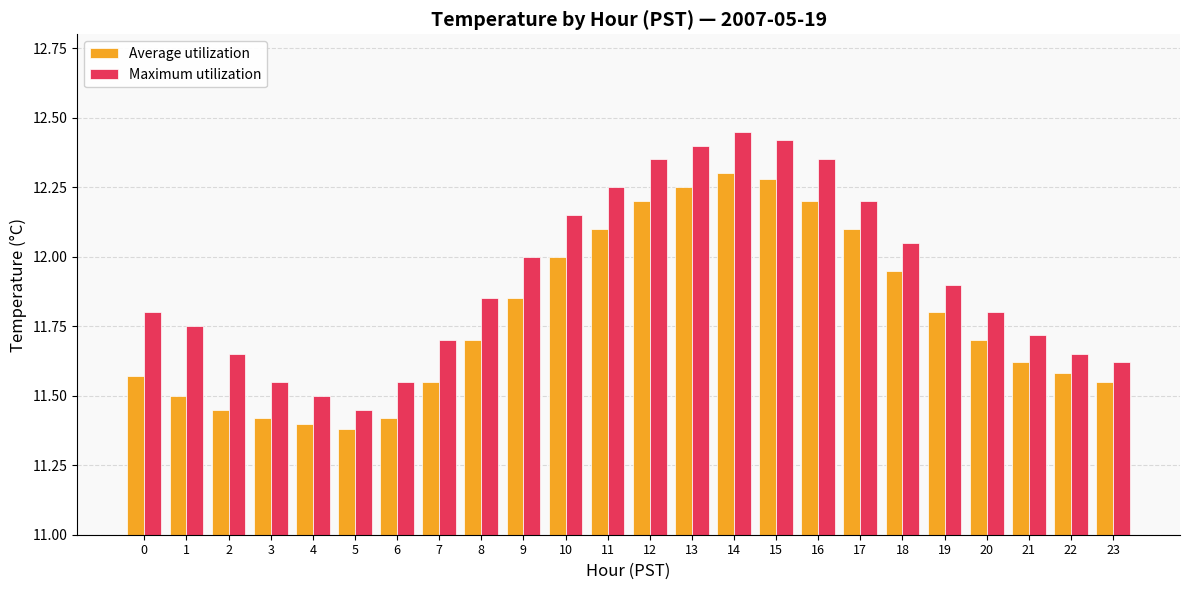

Which series has the widest spread of values?

Maximum utilization